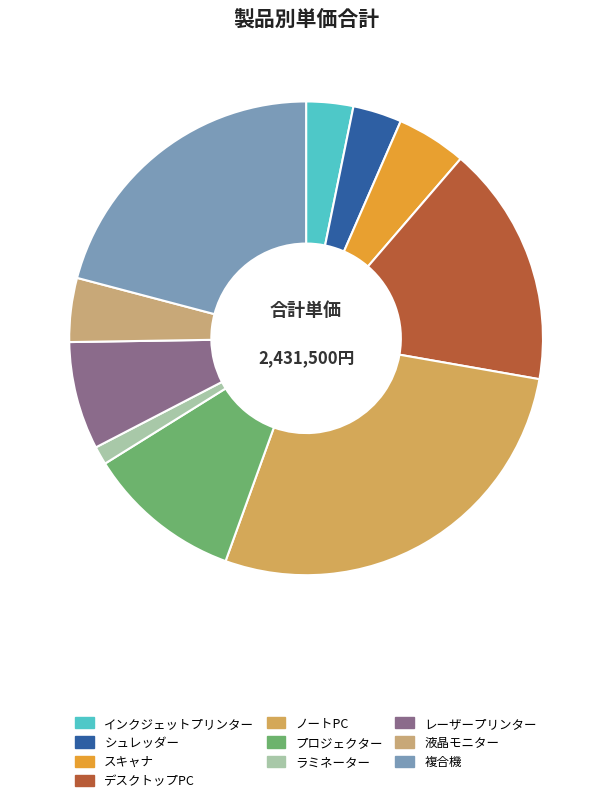

What is the total percentage of プロジェクター and スキャナ?

15.4%